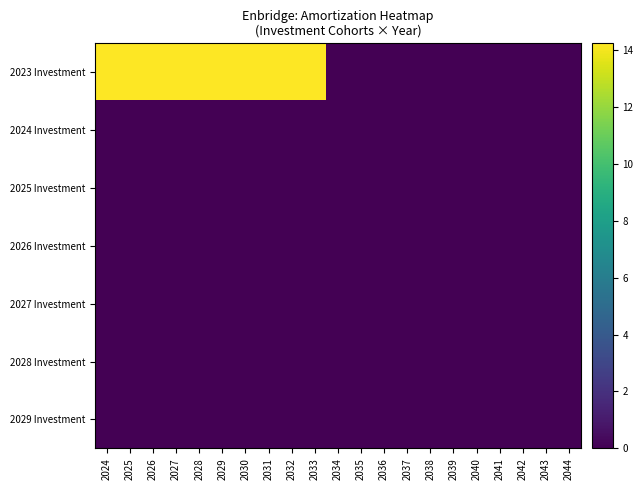

Reading left to right, what are all the values shown in this chart?

2023 Investment: 2024=14.2	2025=14.2	2026=14.2	2027=14.2	2028=14.2	2029=14.2	2030=14.2	2031=14.2	2032=14.2	2033=14.2	2034=0.0	2035=0.0	2036=0.0	2037=0.0	2038=0.0	2039=0.0	2040=0.0	2041=0.0	2042=0.0	2043=0.0	2044=0.0
2024 Investment: 2024=0.0	2025=0.0	2026=0.0	2027=0.0	2028=0.0	2029=0.0	2030=0.0	2031=0.0	2032=0.0	2033=0.0	2034=0.0	2035=0.0	2036=0.0	2037=0.0	2038=0.0	2039=0.0	2040=0.0	2041=0.0	2042=0.0	2043=0.0	2044=0.0
2025 Investment: 2024=0.0	2025=0.0	2026=0.0	2027=0.0	2028=0.0	2029=0.0	2030=0.0	2031=0.0	2032=0.0	2033=0.0	2034=0.0	2035=0.0	2036=0.0	2037=0.0	2038=0.0	2039=0.0	2040=0.0	2041=0.0	2042=0.0	2043=0.0	2044=0.0
2026 Investment: 2024=0.0	2025=0.0	2026=0.0	2027=0.0	2028=0.0	2029=0.0	2030=0.0	2031=0.0	2032=0.0	2033=0.0	2034=0.0	2035=0.0	2036=0.0	2037=0.0	2038=0.0	2039=0.0	2040=0.0	2041=0.0	2042=0.0	2043=0.0	2044=0.0
2027 Investment: 2024=0.0	2025=0.0	2026=0.0	2027=0.0	2028=0.0	2029=0.0	2030=0.0	2031=0.0	2032=0.0	2033=0.0	2034=0.0	2035=0.0	2036=0.0	2037=0.0	2038=0.0	2039=0.0	2040=0.0	2041=0.0	2042=0.0	2043=0.0	2044=0.0
2028 Investment: 2024=0.0	2025=0.0	2026=0.0	2027=0.0	2028=0.0	2029=0.0	2030=0.0	2031=0.0	2032=0.0	2033=0.0	2034=0.0	2035=0.0	2036=0.0	2037=0.0	2038=0.0	2039=0.0	2040=0.0	2041=0.0	2042=0.0	2043=0.0	2044=0.0
2029 Investment: 2024=0.0	2025=0.0	2026=0.0	2027=0.0	2028=0.0	2029=0.0	2030=0.0	2031=0.0	2032=0.0	2033=0.0	2034=0.0	2035=0.0	2036=0.0	2037=0.0	2038=0.0	2039=0.0	2040=0.0	2041=0.0	2042=0.0	2043=0.0	2044=0.0